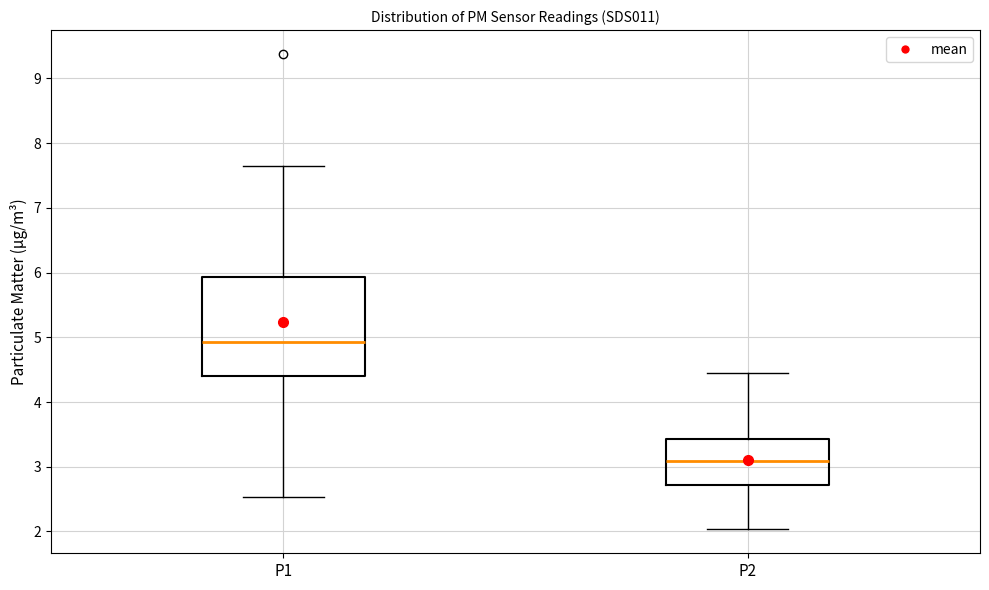

Reading left to right, transcribe this box plot: for each box, give where its median line is, the range the box spans, and where its two whiskers end, as read against the y-axis. The values are not printed on the chart, so give them approximately, as read against the axis.

P1: median 4.9, box 4.4 to 5.9, whiskers 2.5 to 7.7
P2: median 3.1, box 2.7 to 3.4, whiskers 2.0 to 4.5